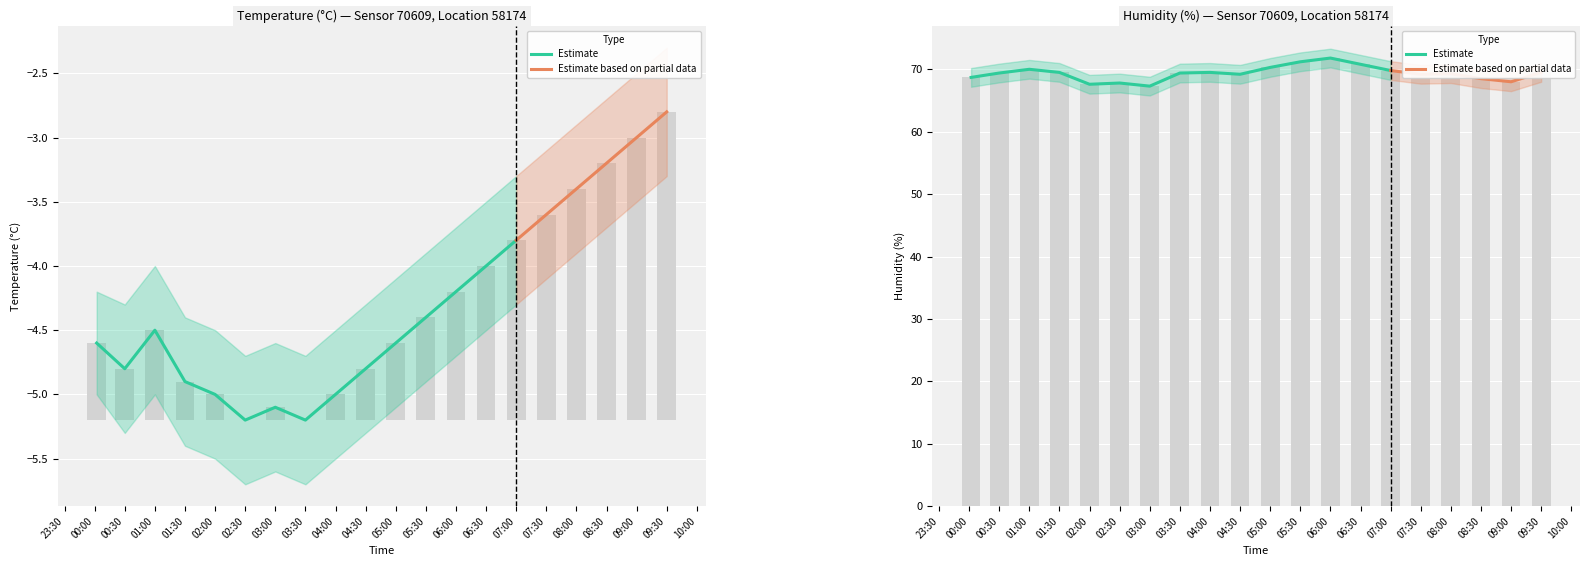

The temperature series shows -4.9 at 01:30. True or false?

True